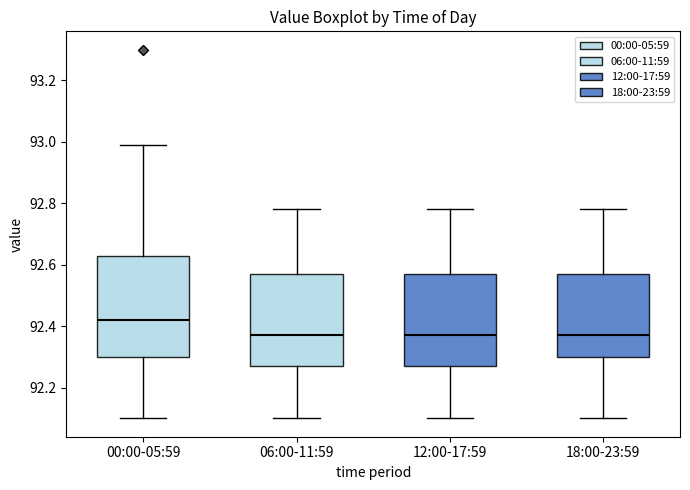

Reading left to right, read every box against the y-axis: the position of its median line, the range the box covers, and the ends of its whiskers. The values are not printed on the chart, so give them approximately, as read against the axis.

00:00-05:59: median 92.42, box 92.30 to 92.62, whiskers 92.10 to 93.00
06:00-11:59: median 92.38, box 92.28 to 92.58, whiskers 92.10 to 92.78
12:00-17:59: median 92.38, box 92.28 to 92.58, whiskers 92.10 to 92.78
18:00-23:59: median 92.38, box 92.30 to 92.58, whiskers 92.10 to 92.78